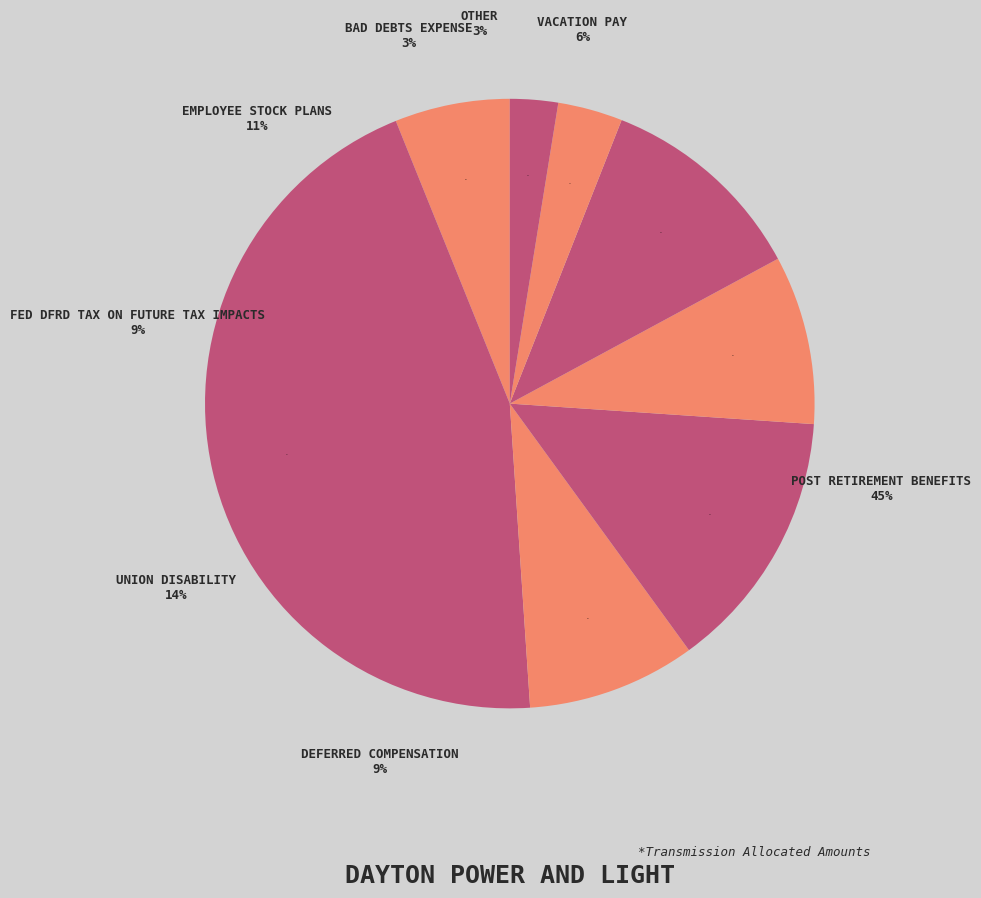

To the nearest percent, what portion does Fed Dfrd Tax on Future Tax Impacts represent?

9%